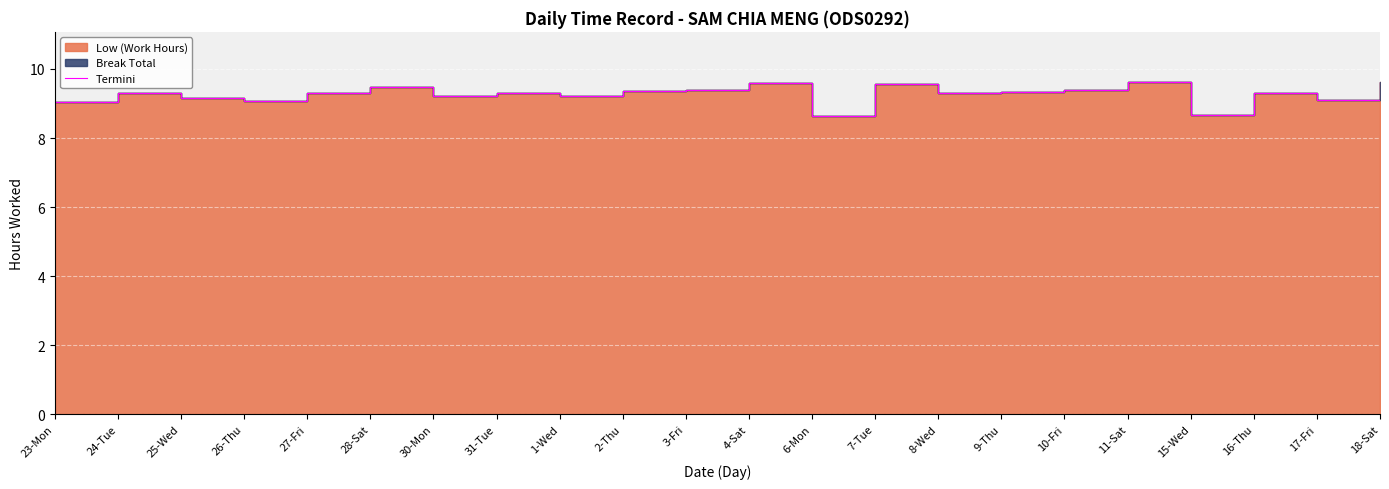

List the labels in order of value, smallest first.

6-Mon, 15-Wed, 23-Mon, 26-Thu, 17-Fri, 25-Wed, 30-Mon, 1-Wed, 24-Tue, 31-Tue, 8-Wed, 16-Thu, 27-Fri, 9-Thu, 2-Thu, 3-Fri, 10-Fri, 28-Sat, 7-Tue, 4-Sat, 18-Sat, 11-Sat